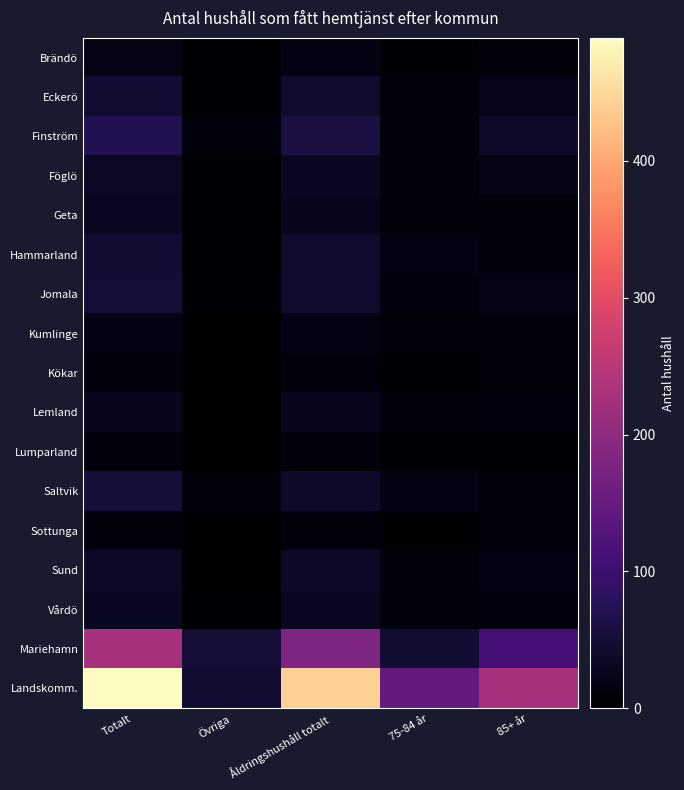

Between 85+ år and Totalt, which is larger?

Totalt